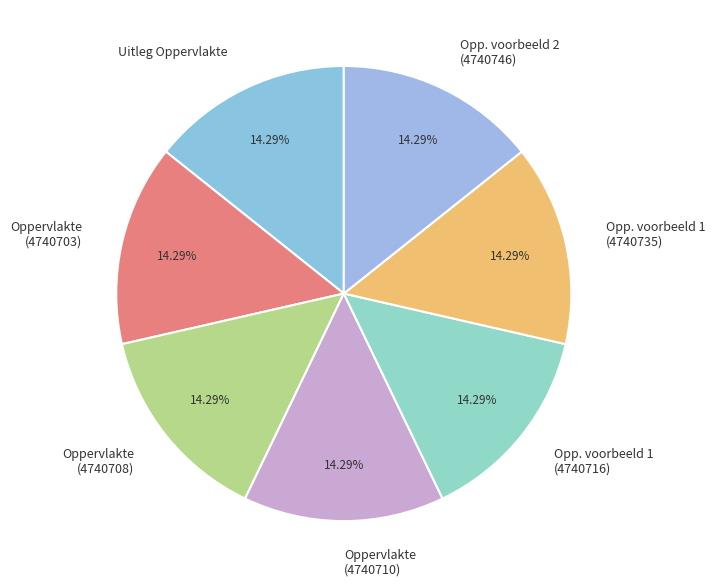

Does Opp. voorbeeld 1 (4740716) account for over 50% of the chart?

No